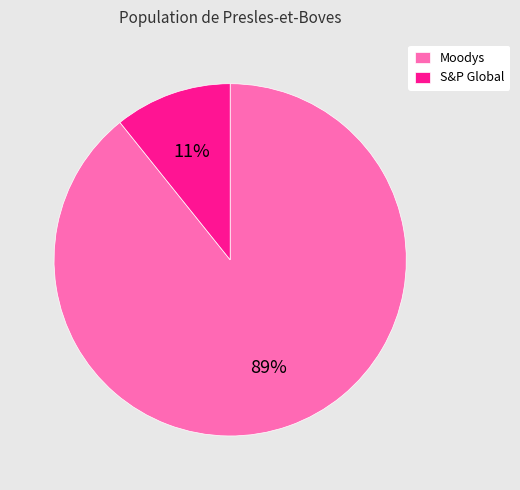

What percentage is the Moodys slice, to the nearest percent?

89%